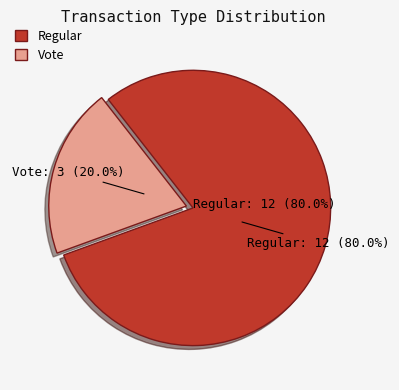

Does any single category account for the majority?

Yes